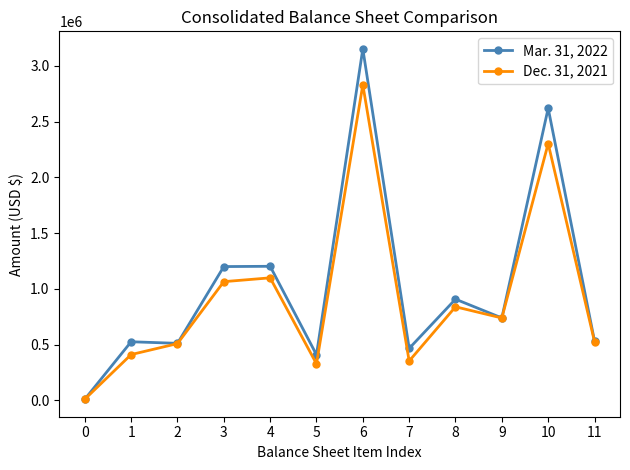

True or false: Mar. 31, 2022 has more than 2 interior local peaks.

True